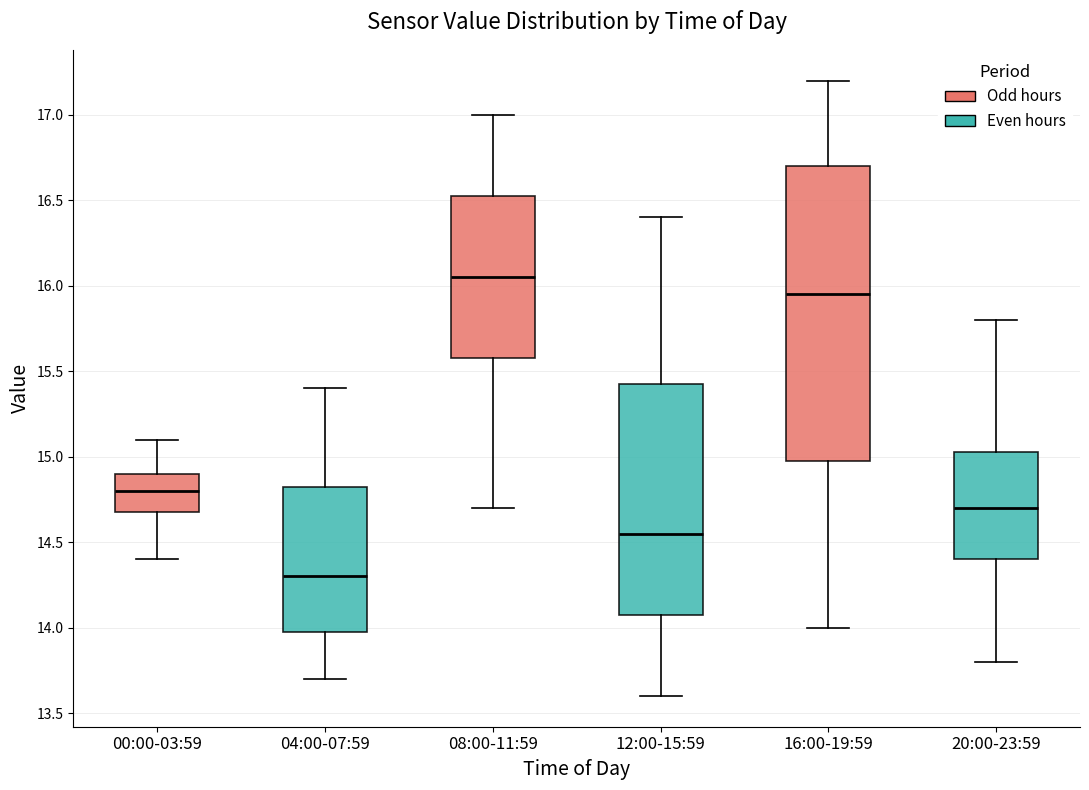

Reading left to right, read every box against the y-axis: the position of its median line, the range the box covers, and the ends of its whiskers. The values are not printed on the chart, so give them approximately, as read against the axis.

00:00-03:59: median 14.80, box 14.70 to 14.90, whiskers 14.40 to 15.10
04:00-07:59: median 14.30, box 14.00 to 14.85, whiskers 13.70 to 15.40
08:00-11:59: median 16.05, box 15.60 to 16.55, whiskers 14.70 to 17.00
12:00-15:59: median 14.55, box 14.10 to 15.45, whiskers 13.60 to 16.40
16:00-19:59: median 15.95, box 15.00 to 16.70, whiskers 14.00 to 17.20
20:00-23:59: median 14.70, box 14.40 to 15.05, whiskers 13.80 to 15.80